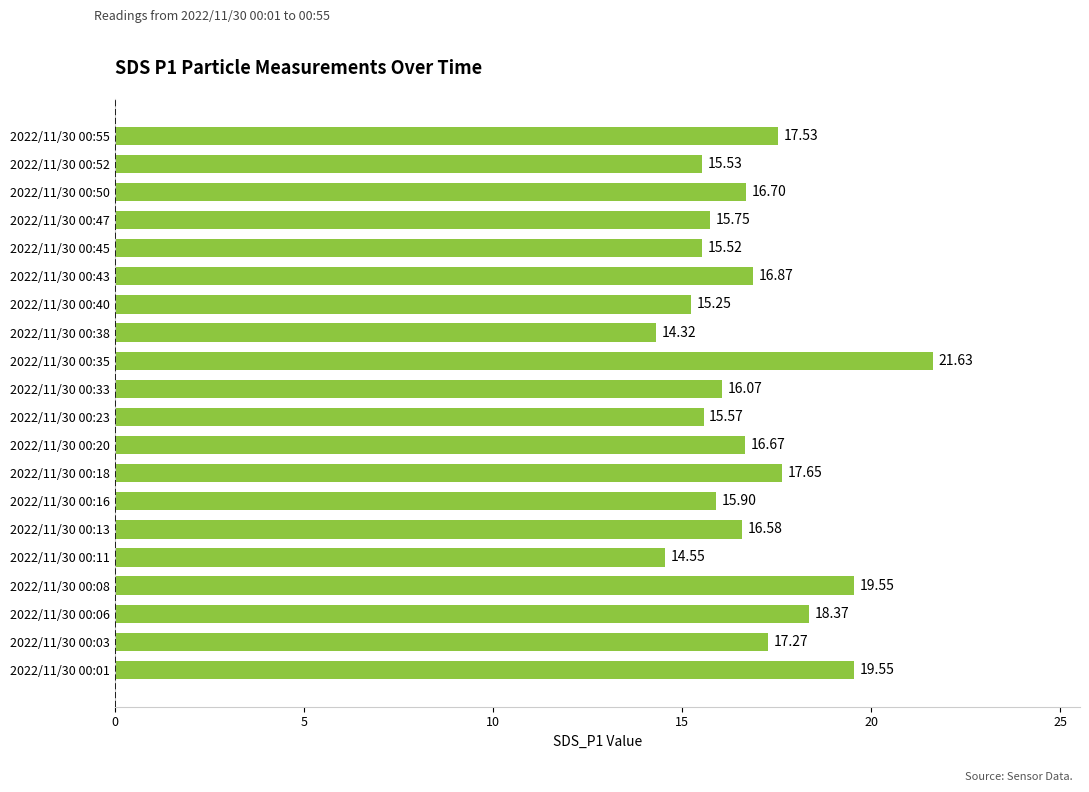

What is the change in value from 2022/11/30 00:38 to 2022/11/30 00:47?

+1.4